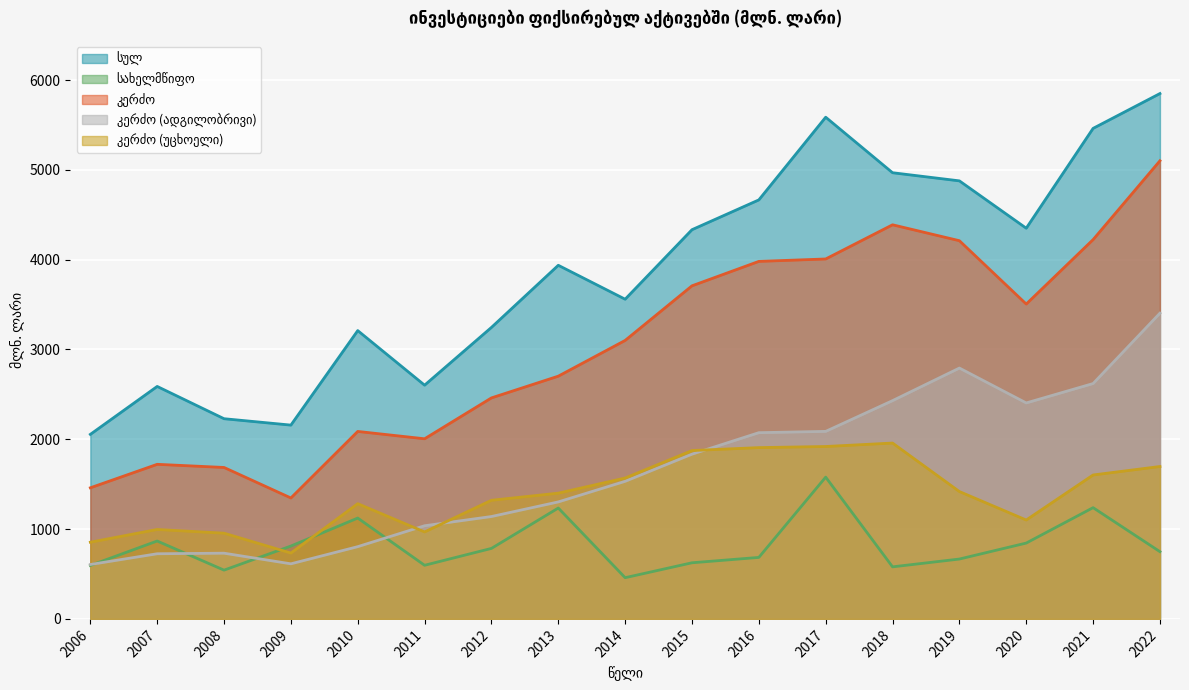

What is the greatest value displayed?

5849.5